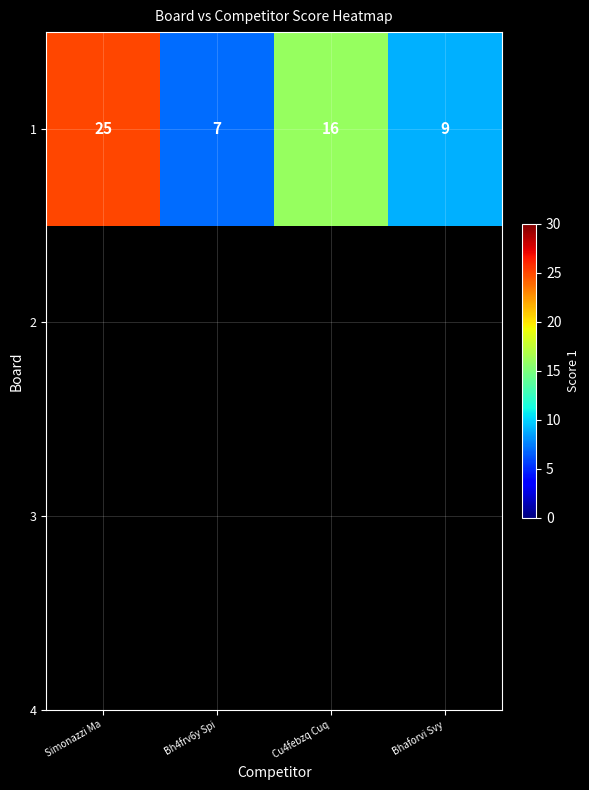

What is the difference between the maximum and minimum values?

18